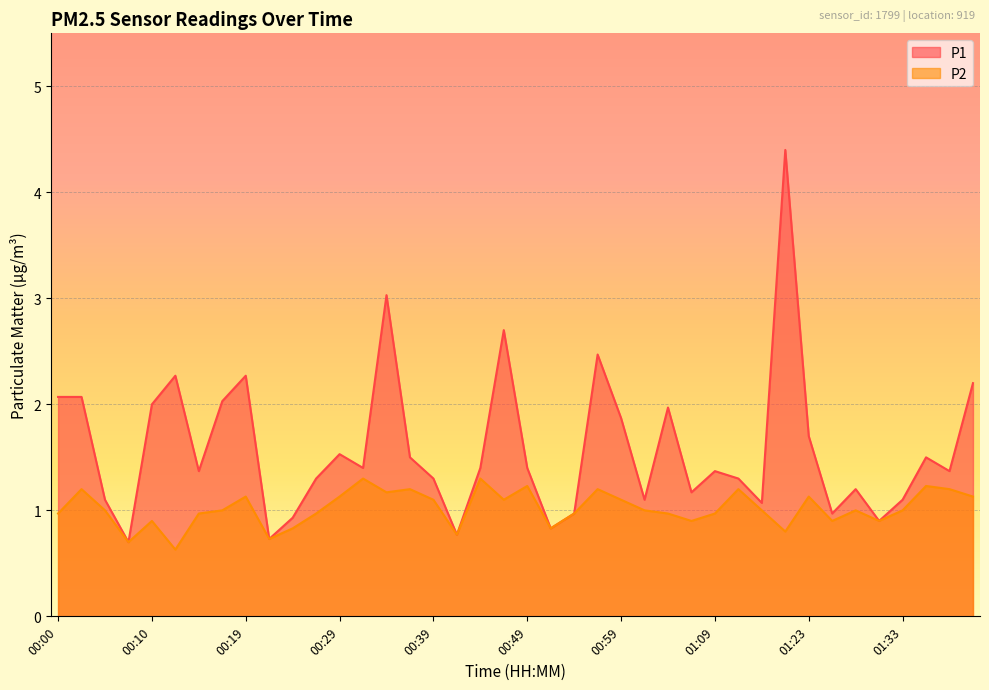

True or false: P2 and P1 cross at least once.

False